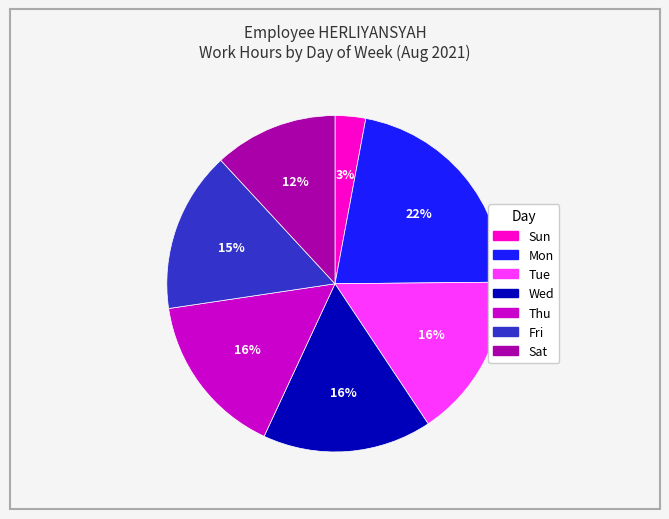

Count the number of slices in the pie.

7